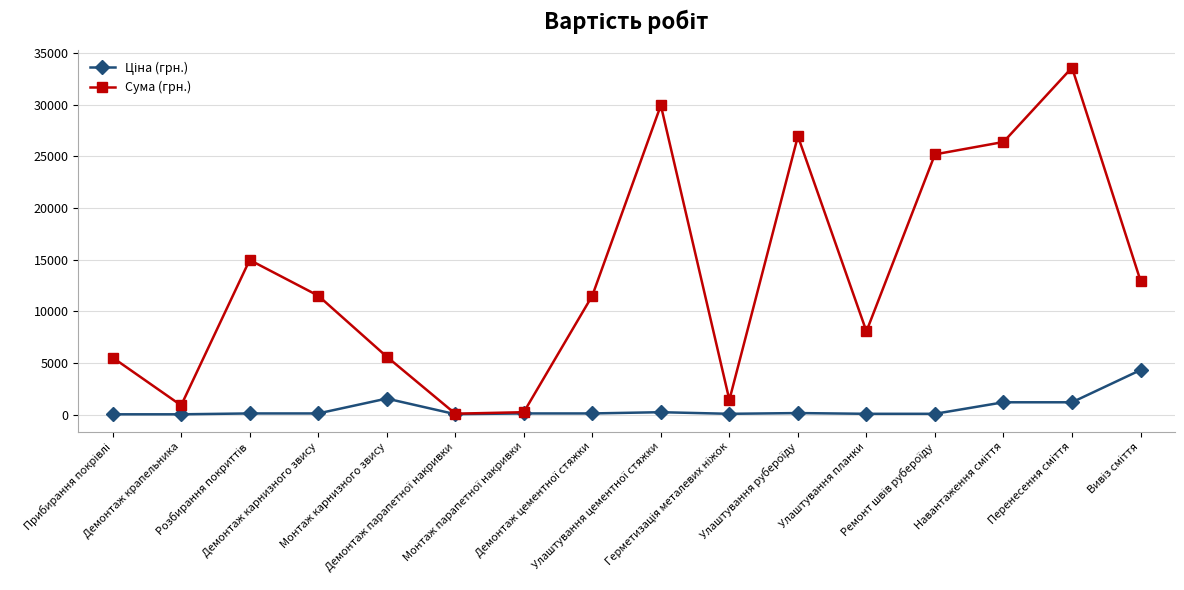

True or false: Сума (грн.) has more than 1 points higher than both neighbors.

True